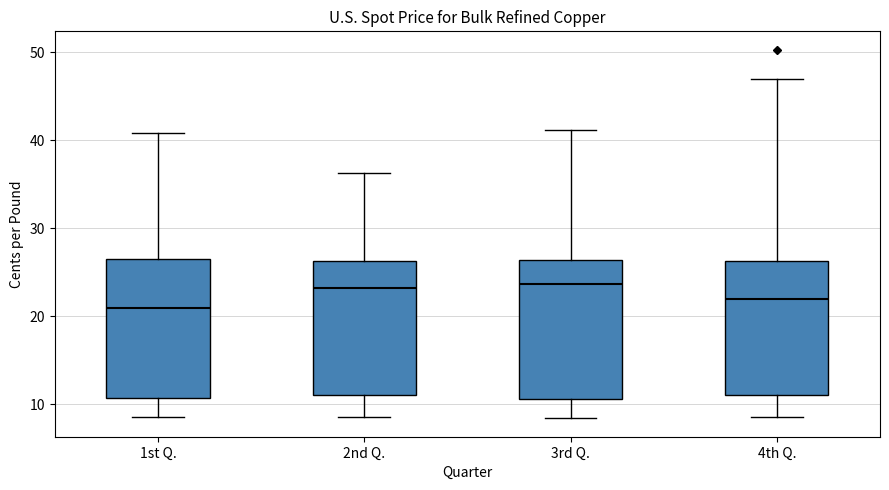

Reading left to right, transcribe this box plot: for each box, give where its median line is, the range the box spans, and where its two whiskers end, as read against the y-axis. The values are not printed on the chart, so give them approximately, as read against the axis.

1st Q.: median 21, box 11 to 26, whiskers 9 to 41
2nd Q.: median 23, box 11 to 26, whiskers 9 to 36
3rd Q.: median 24, box 11 to 26, whiskers 8 to 41
4th Q.: median 22, box 11 to 26, whiskers 9 to 47